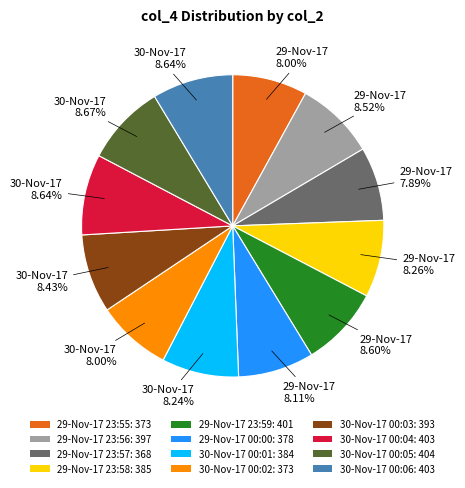

Approximately how many times larger is the value at 29-Nov-17 23:58: 385 compared to 30-Nov-17 00:04: 403?

1.0